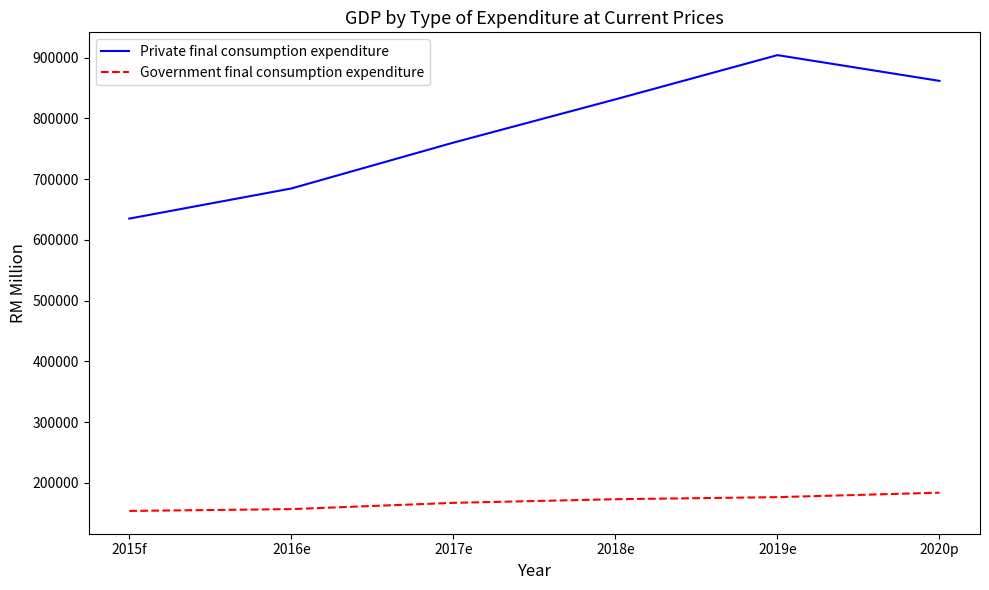

What is the average value of the Government final consumption expenditure series?

168734